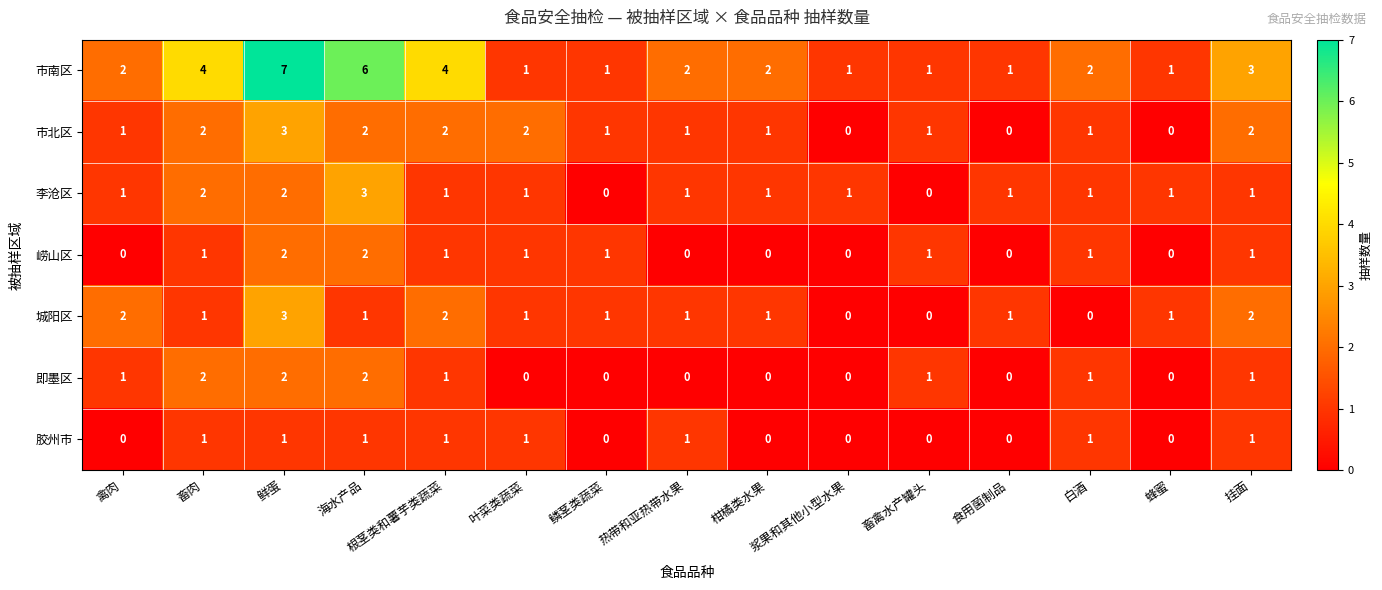

Which series has the widest spread of values?

市南区